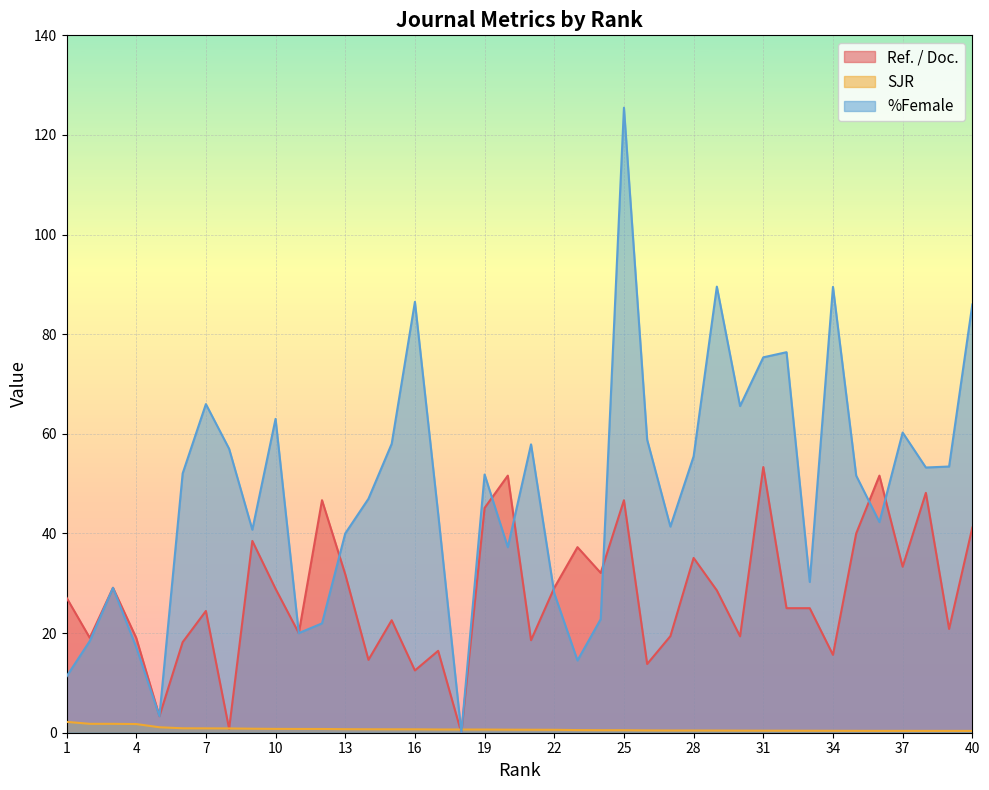

After their last crossing, which series has the higher values: %Female or SJR?

%Female